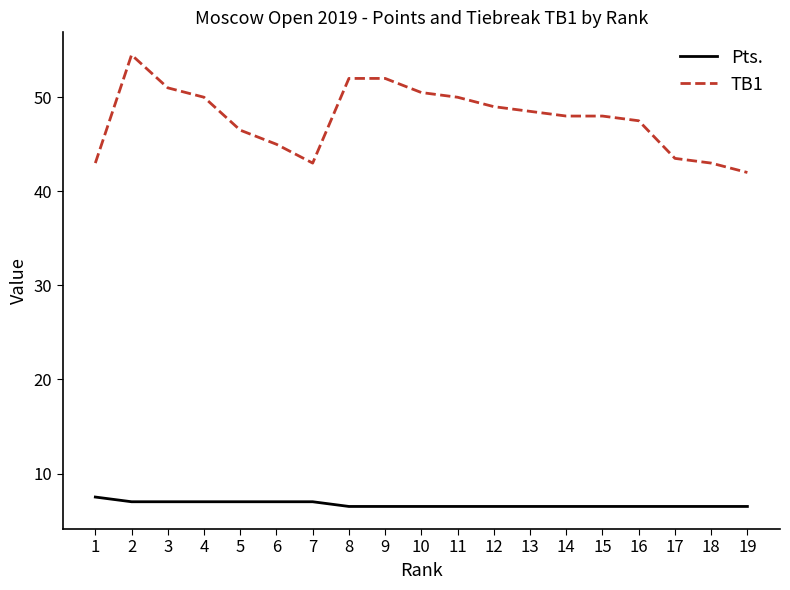

What is the difference between the maximum and minimum values in the TB1 series?

12.5